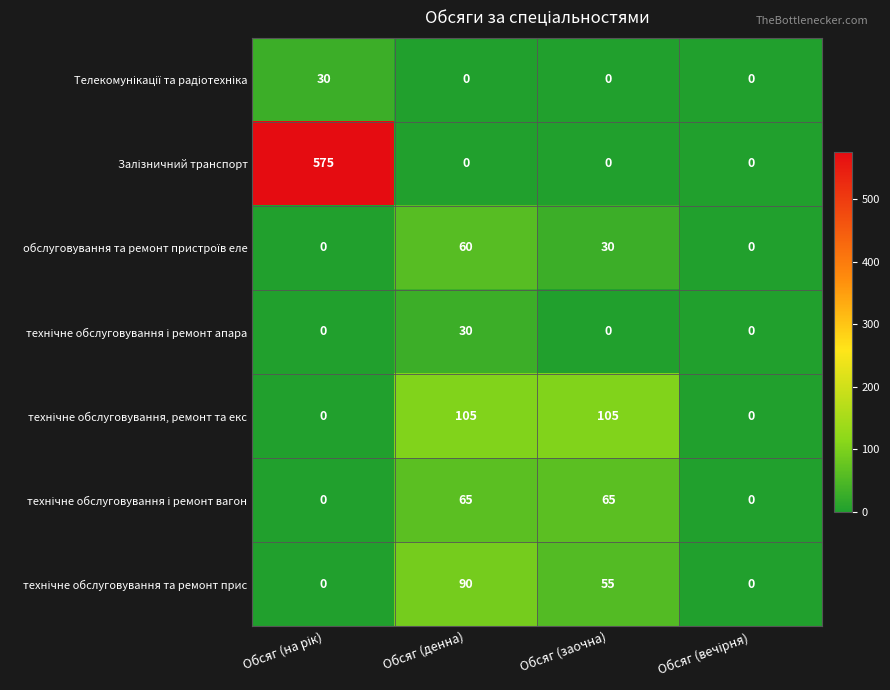

What is the total value across all series at Обсяг (заочна)?

255